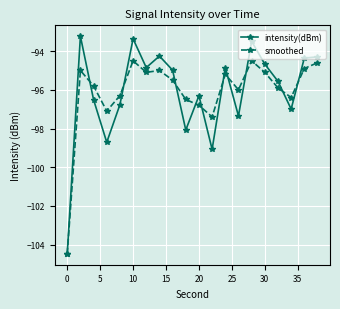

Does the chart display data point markers on the line(s)?

Yes